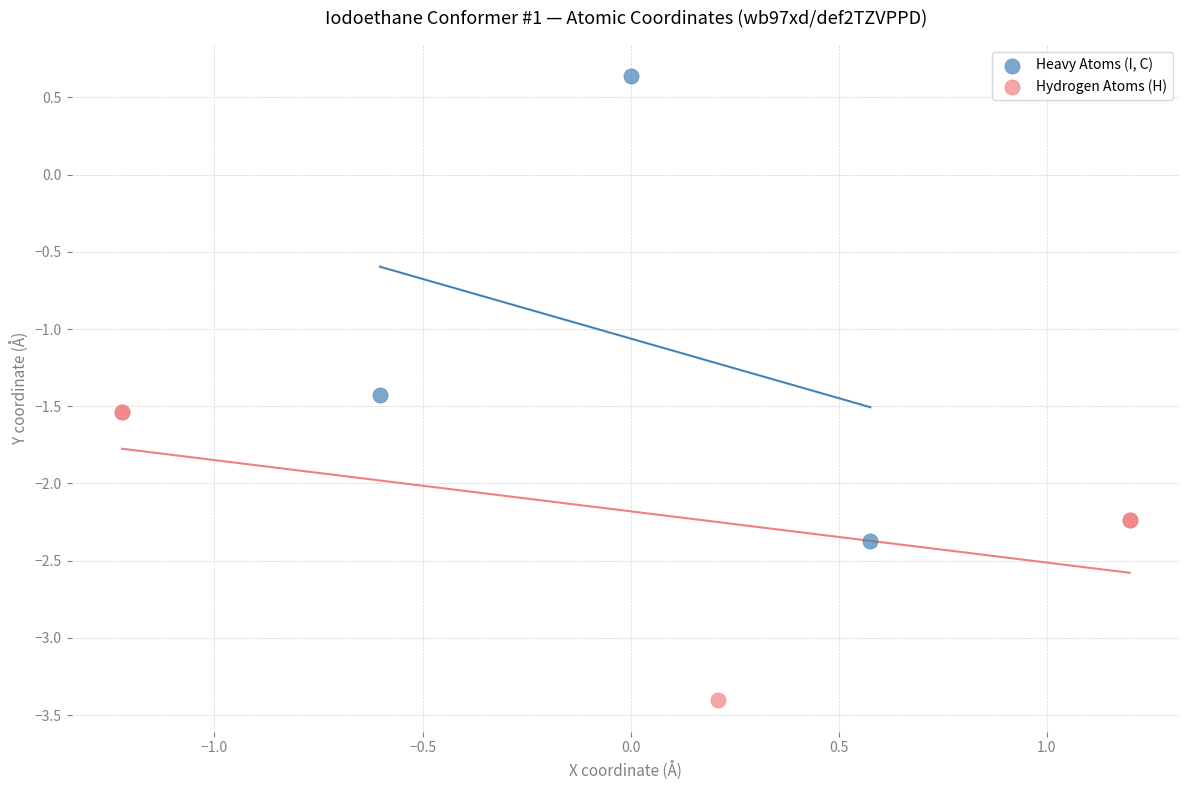

Which series reaches the minimum Y coordinate?

Hydrogen Atoms (H)